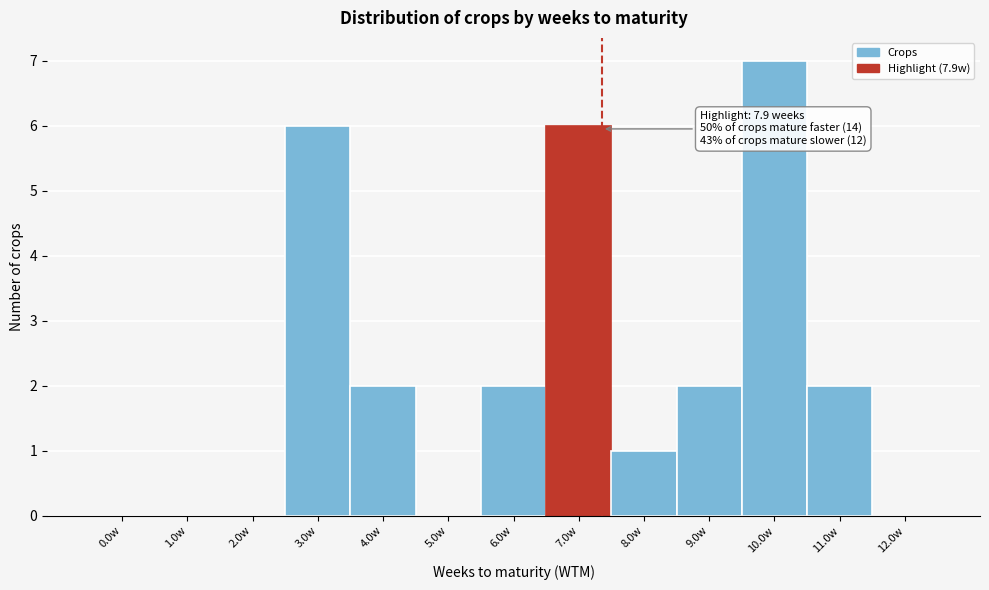

The value at 3.0w is 1. True or false?

False